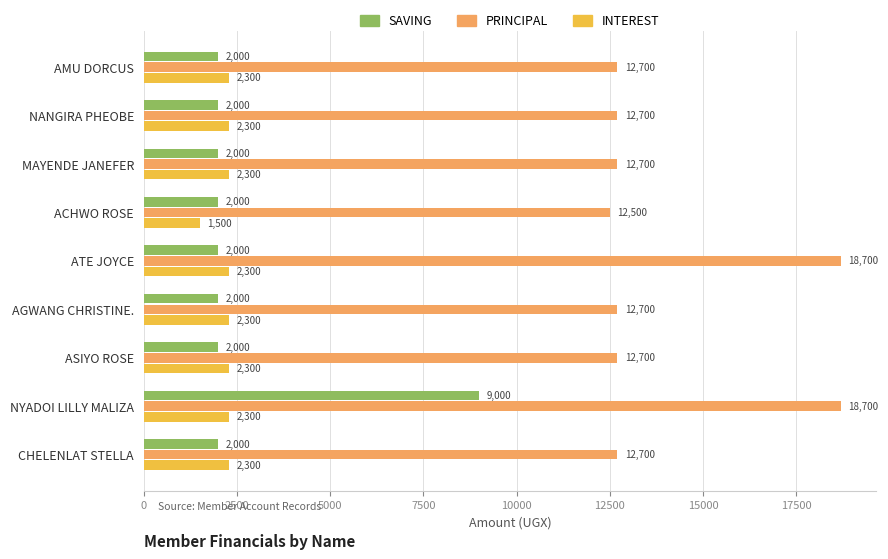

True or false: SAVING has a value of 1263 at ATE JOYCE.

False